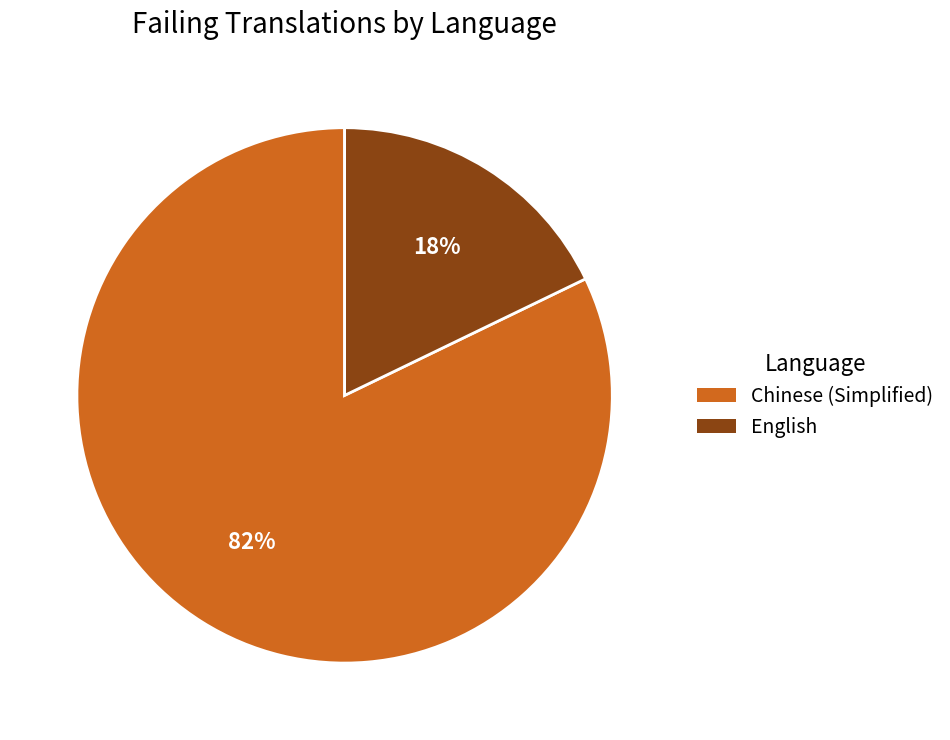

To the nearest percent, what is the difference between the largest and smallest slice percentages?

64%